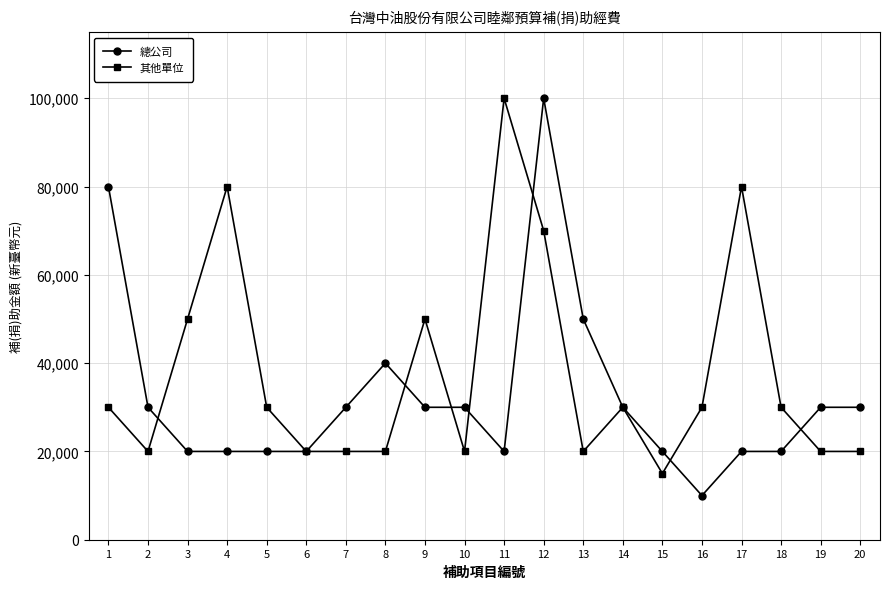

How many lines are shown in the chart?

2